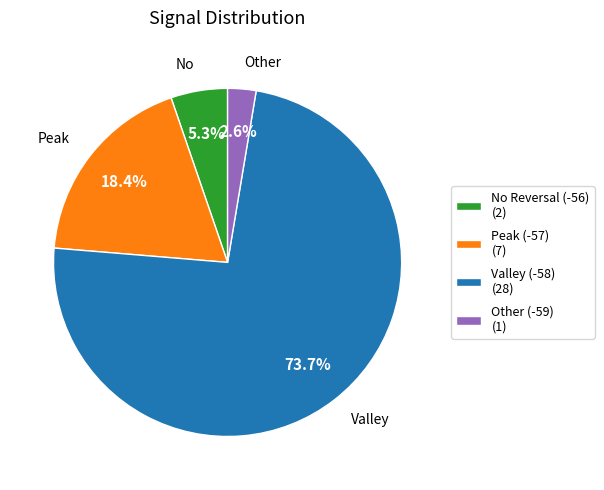

Is Valley (-58) (28) the majority of the pie?

Yes